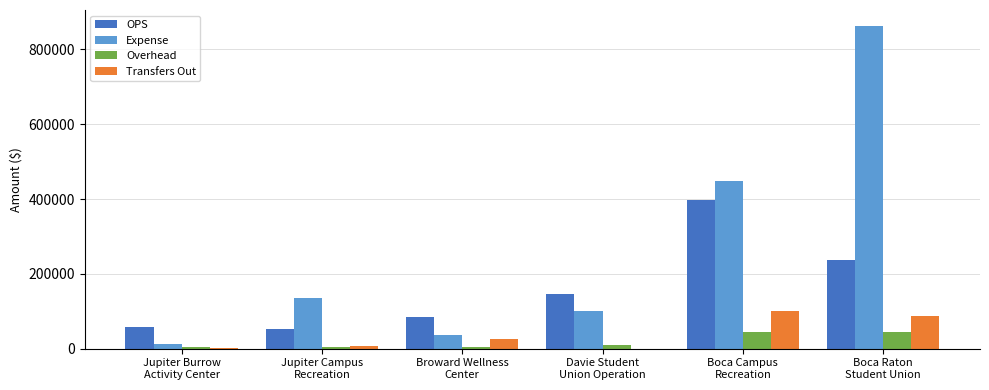

The value of Transfers Out at Davie Student
Union Operation is -63832. True or false?

False